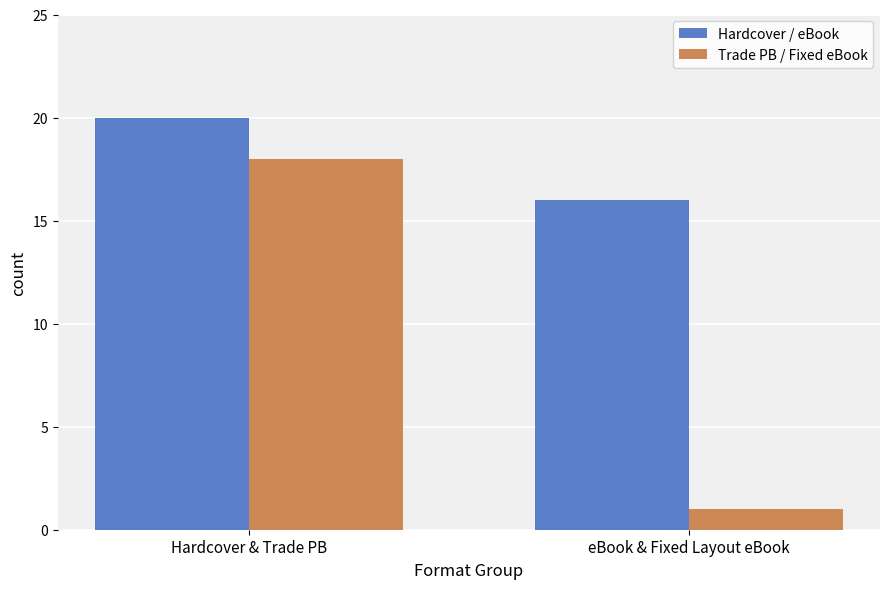

Rank the series at eBook & Fixed Layout eBook from highest to lowest value.

Hardcover / eBook, Trade PB / Fixed eBook